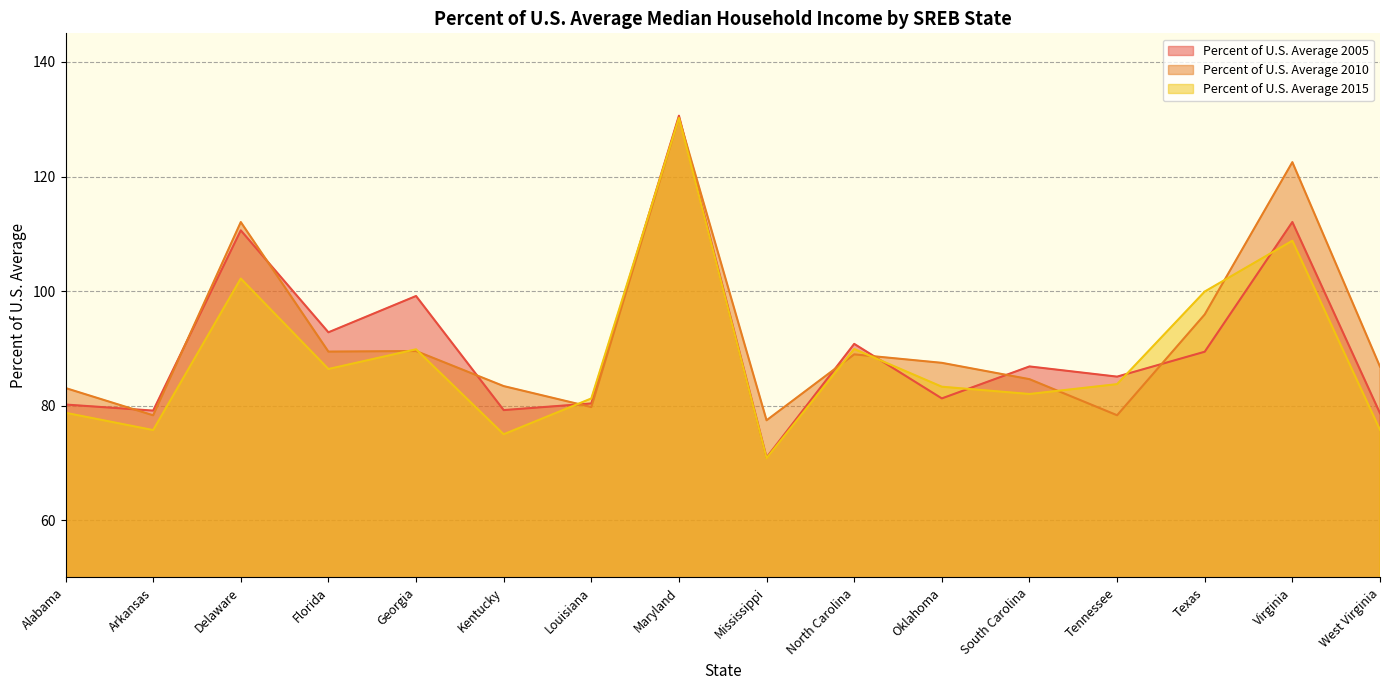

Which category has the lowest value in the Percent of U.S. Average 2015 series?

Mississippi